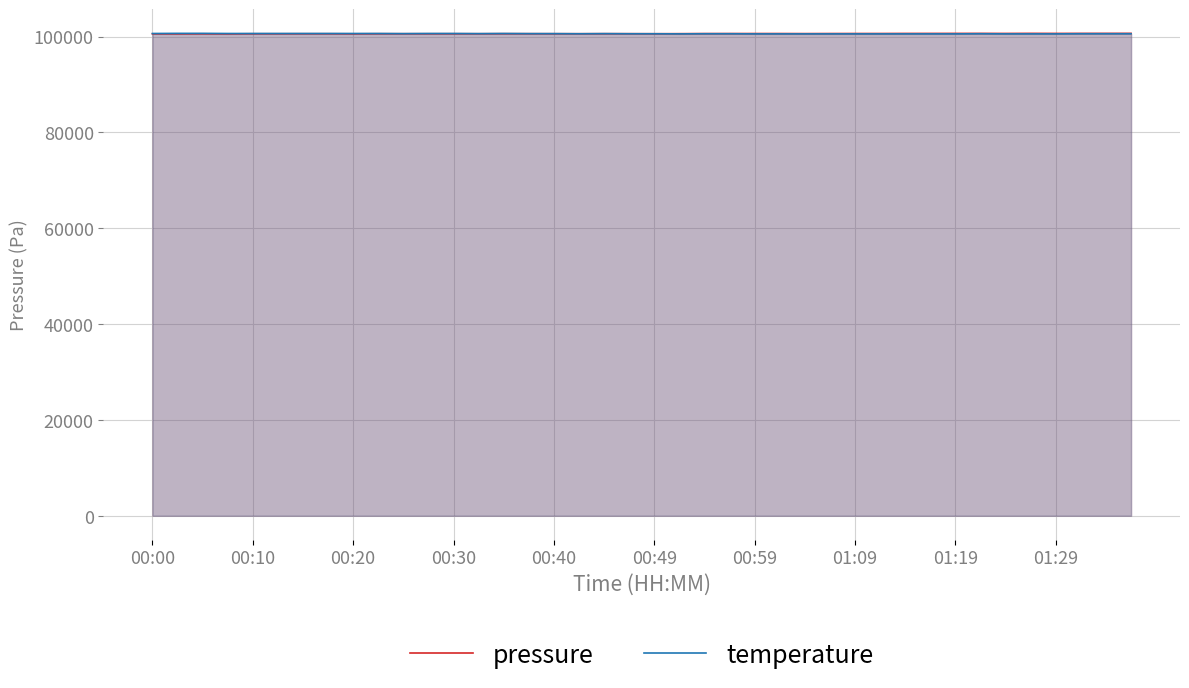

Does the chart display data point markers on the line(s)?

No